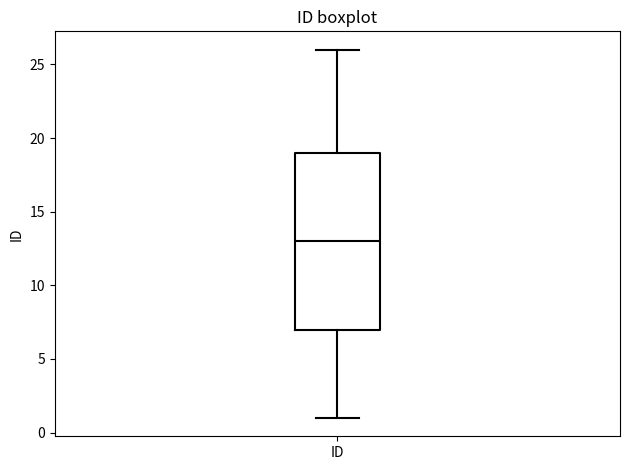

Read this box plot against the y-axis: the position of the median line, the range covered by the box, and the ends of both whiskers. The values are not printed on the chart, so give them approximately, as read against the axis.

median 13, box 7 to 19, whiskers 1 to 26